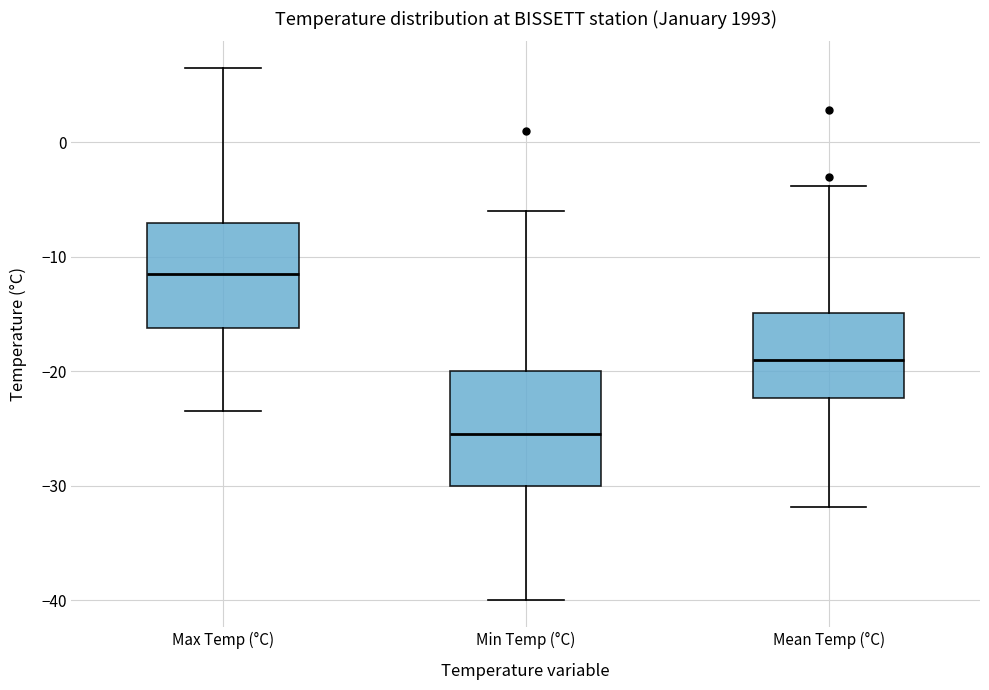

Where is the lower edge of the box for Min Temp (°C) on the y-axis? The values are not printed on the chart, so give them approximately, as read against the axis.

-30